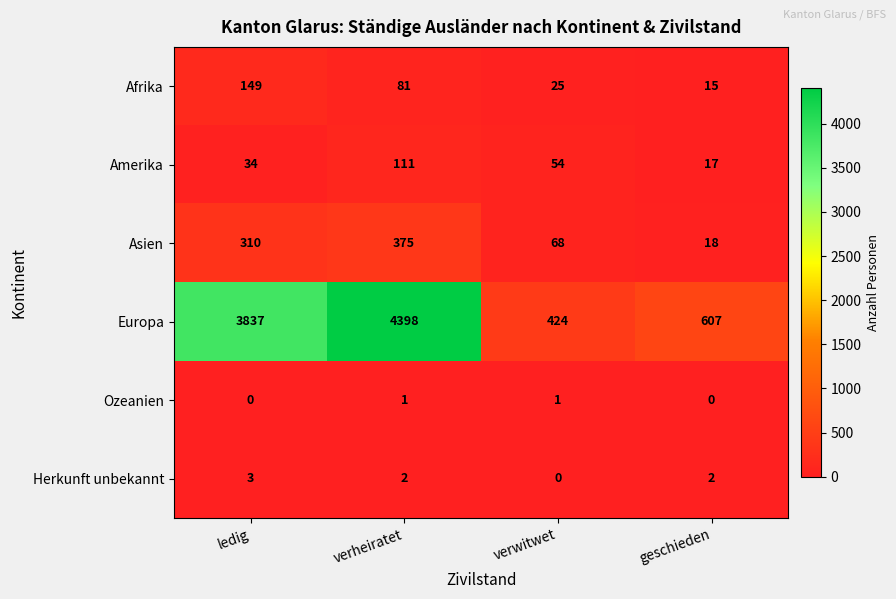

List the series in order of their peak value, lowest first.

Ozeanien, Herkunft unbekannt, Amerika, Afrika, Asien, Europa